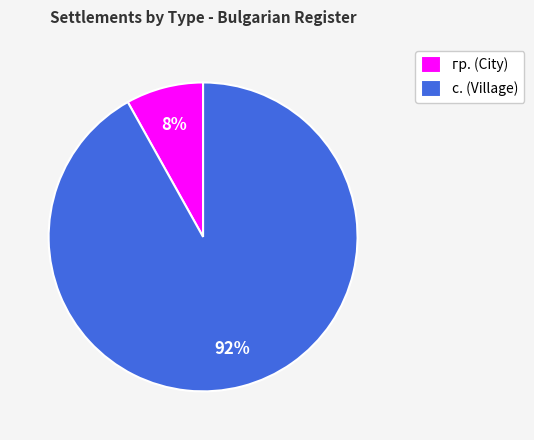

Which category has the biggest portion of the pie?

с.